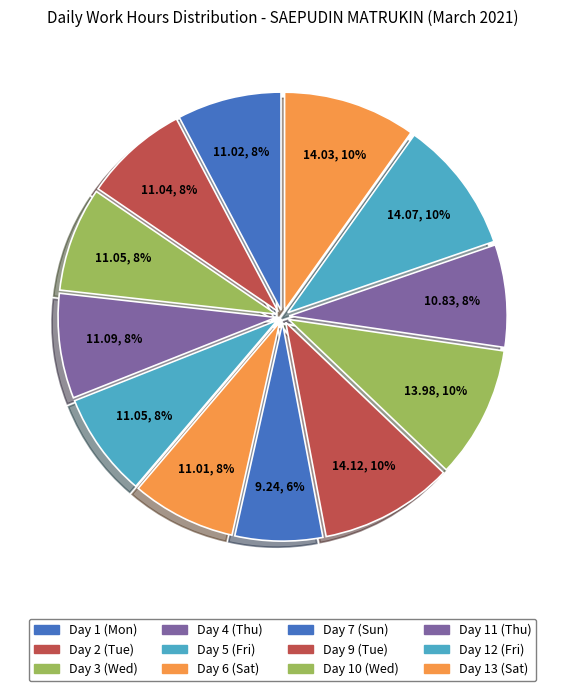

What is the change in value from Day 9 (Tue) to Day 10 (Wed)?

-0.1